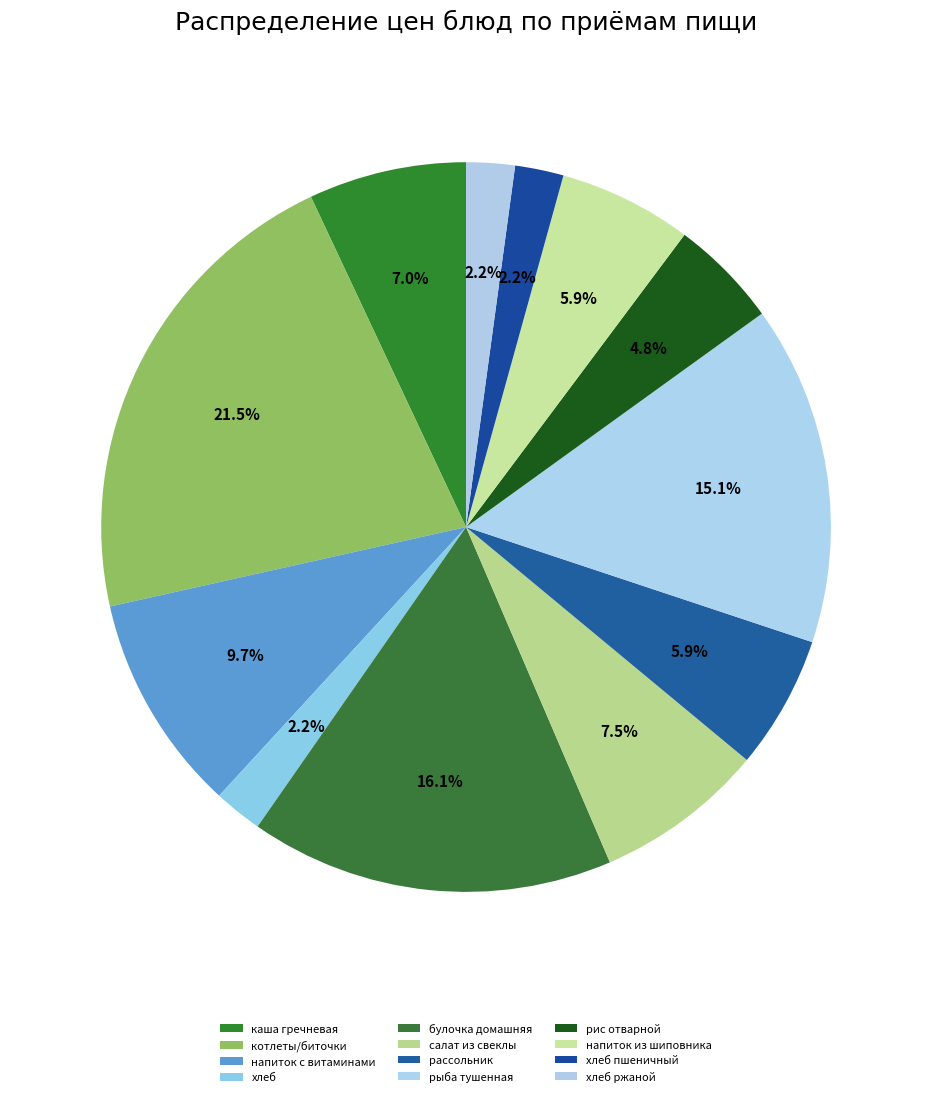

Count the number of slices in the pie.

12